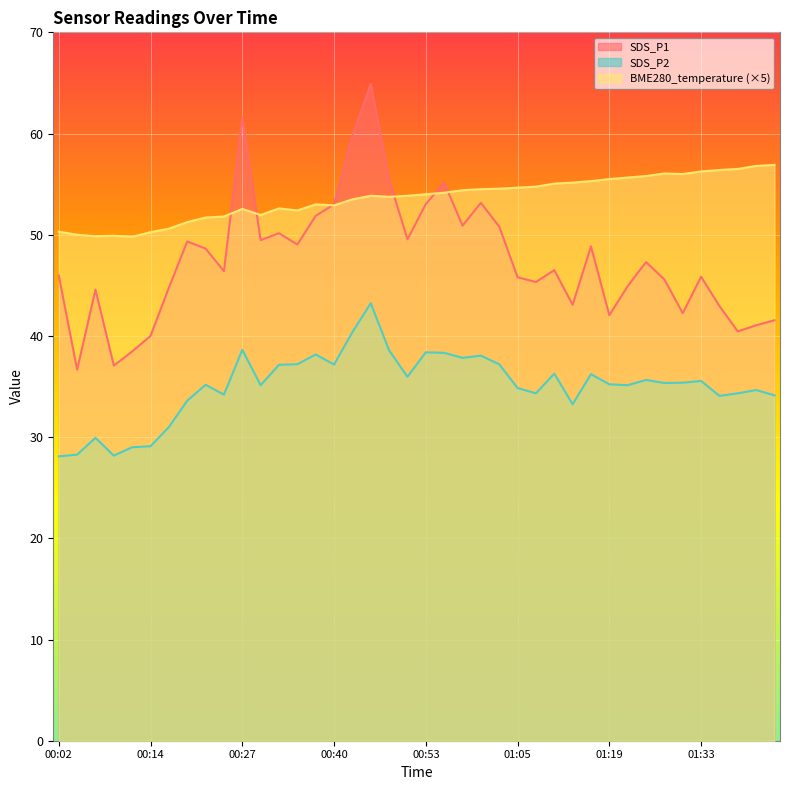

Rank the categories by BME280_temperature value from lowest to highest.

00:12, 00:07, 00:09, 00:04, 00:14, 00:02, 00:17, 00:19, 00:22, 00:25, 00:30, 00:35, 00:27, 00:32, 00:40, 00:37, 00:42, 00:47, 00:45, 00:50, 00:53, 00:55, 00:58, 01:00, 01:03, 01:05, 01:08, 01:11, 01:13, 01:16, 01:19, 01:22, 01:25, 01:30, 01:28, 01:33, 01:36, 01:39, 01:41, 01:44